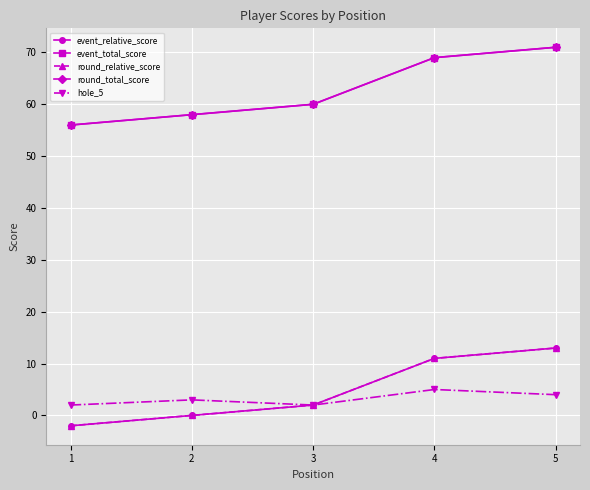

Is the value of round_total_score at 1 greater than the value of round_relative_score at 1?

Yes